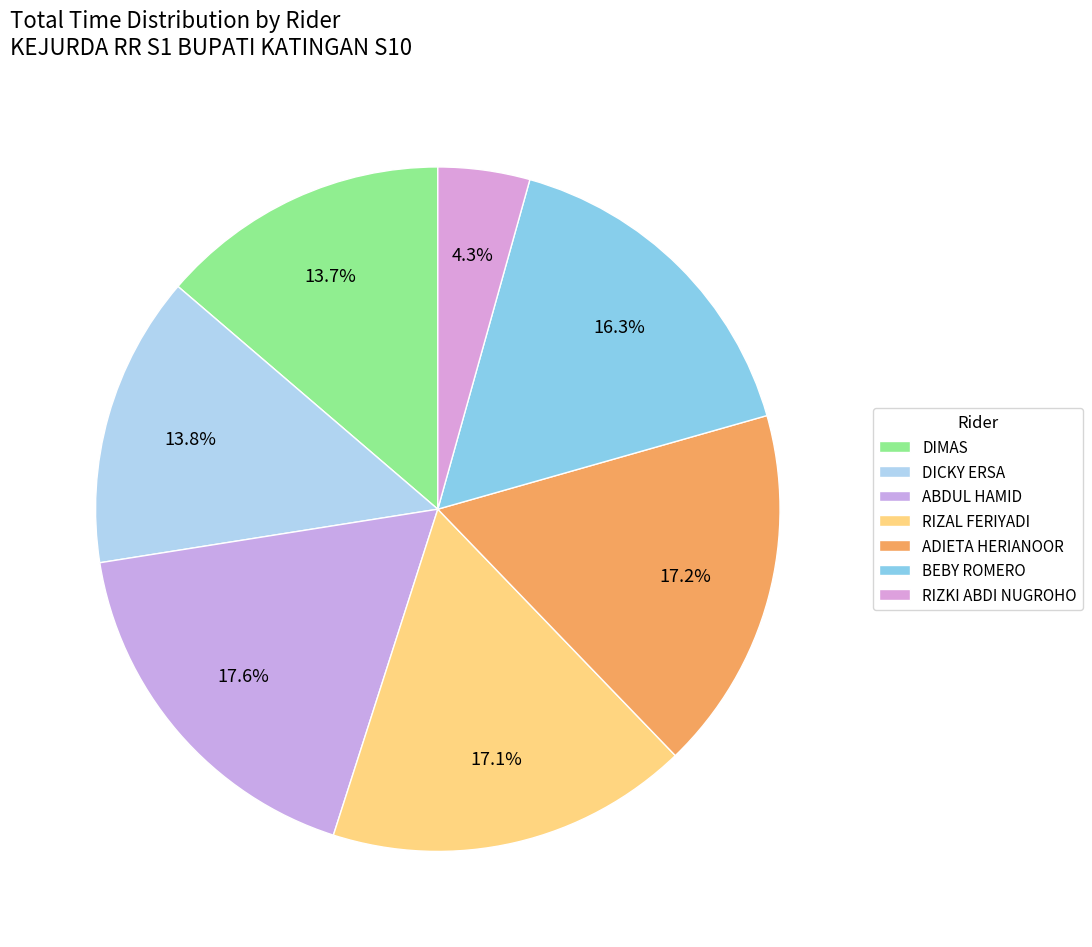

Combined, what portion of the pie is DICKY ERSA and ADIETA HERIANOOR?

31.0%